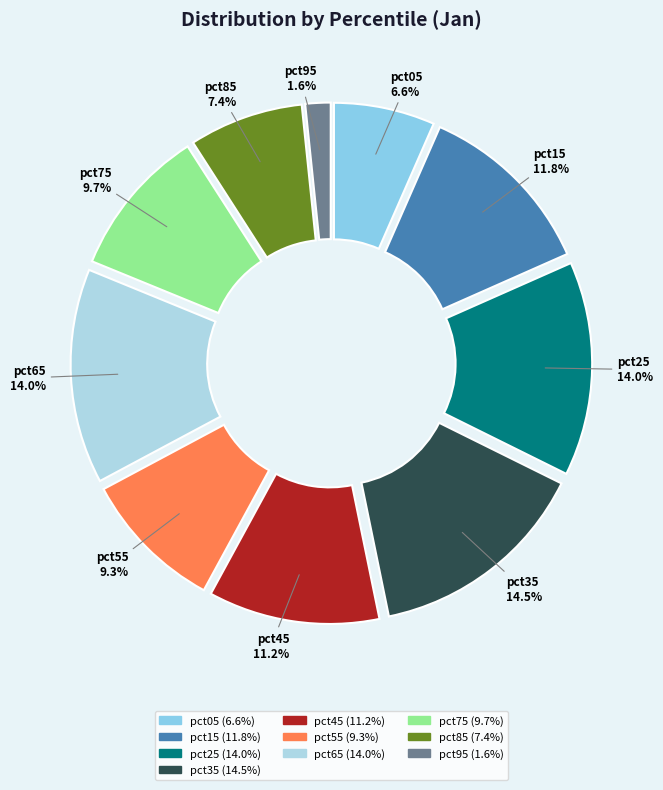

How much of the chart is everything except pct05?

93.4%